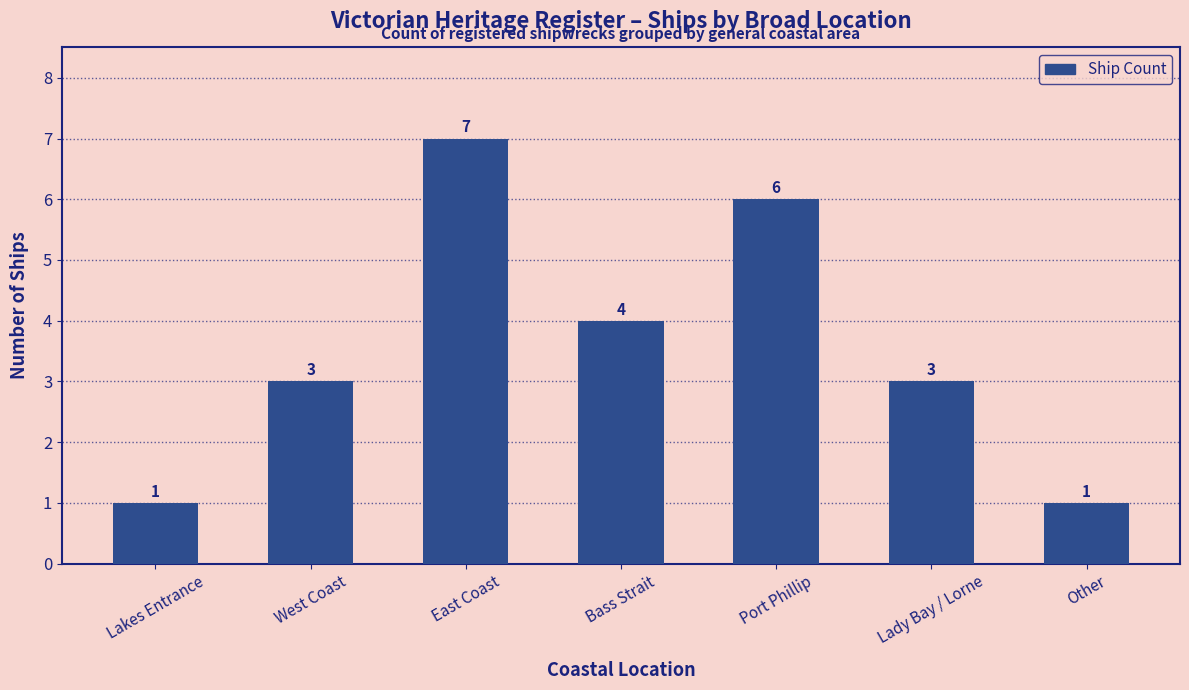

What is the value of the 1st bar from the left?

1